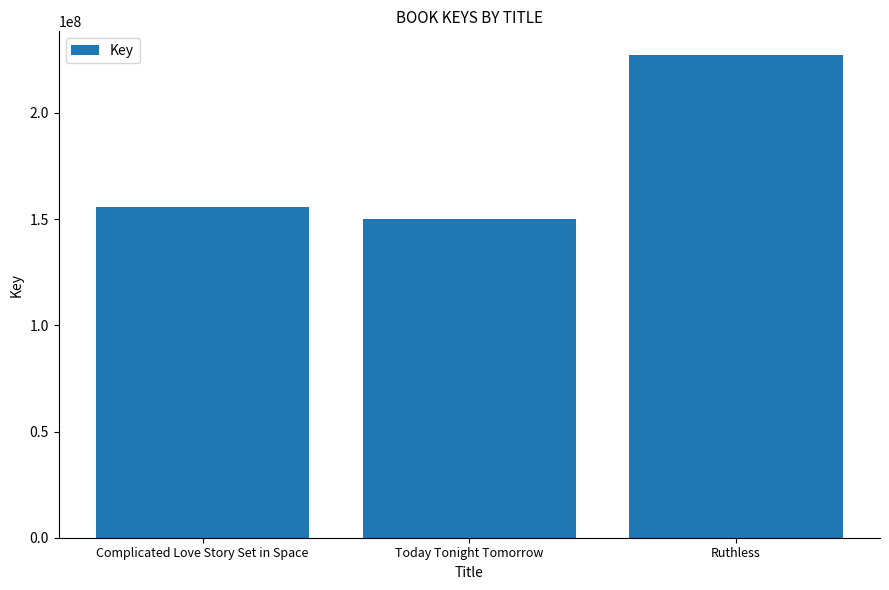

What is the sum of the values at Complicated Love Story Set in Space and Today Tonight Tomorrow?

305619347